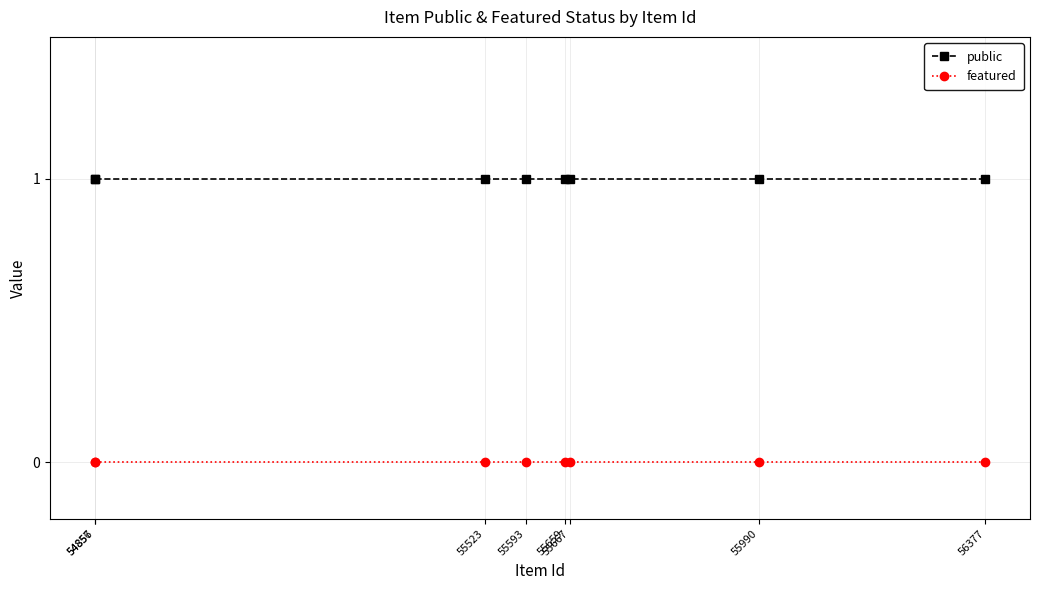

What is the maximum value shown in the chart?

1